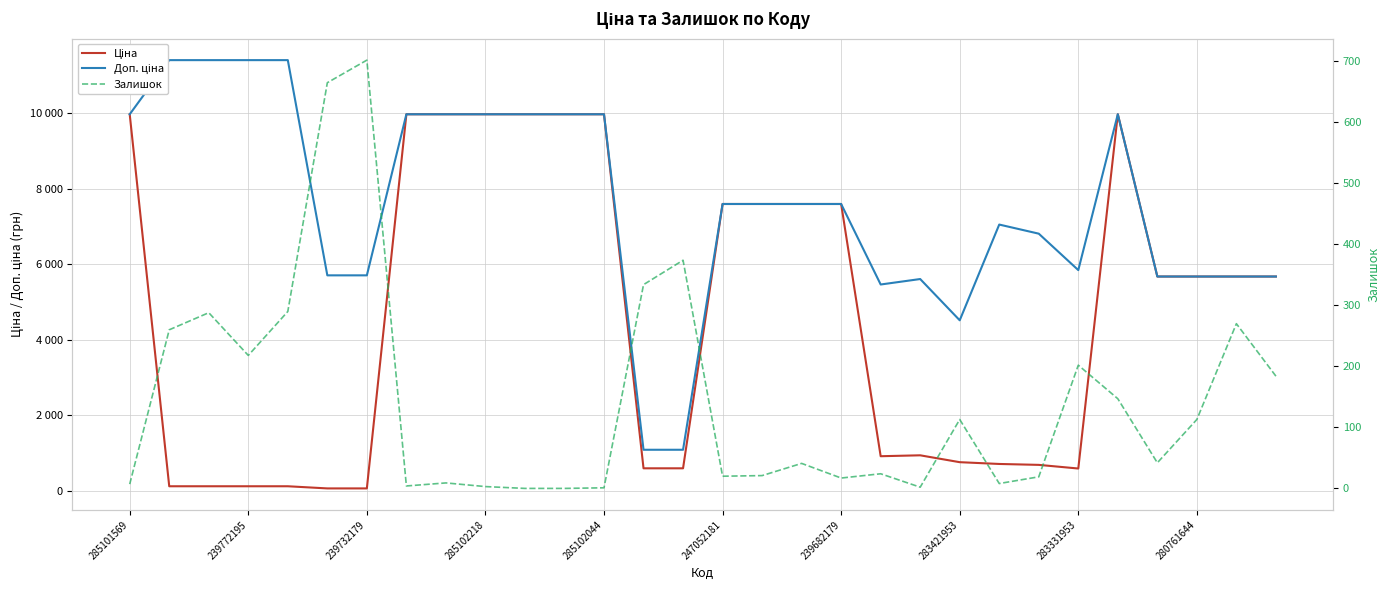

What is the average value of the Залишок series?

145.9